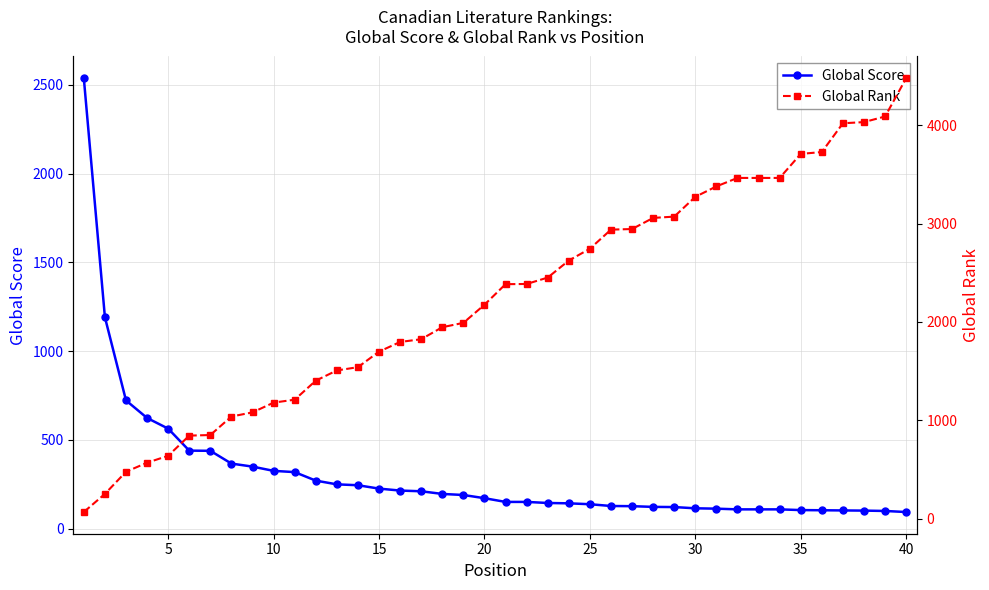

What is the lowest value of the Global Score series?

93